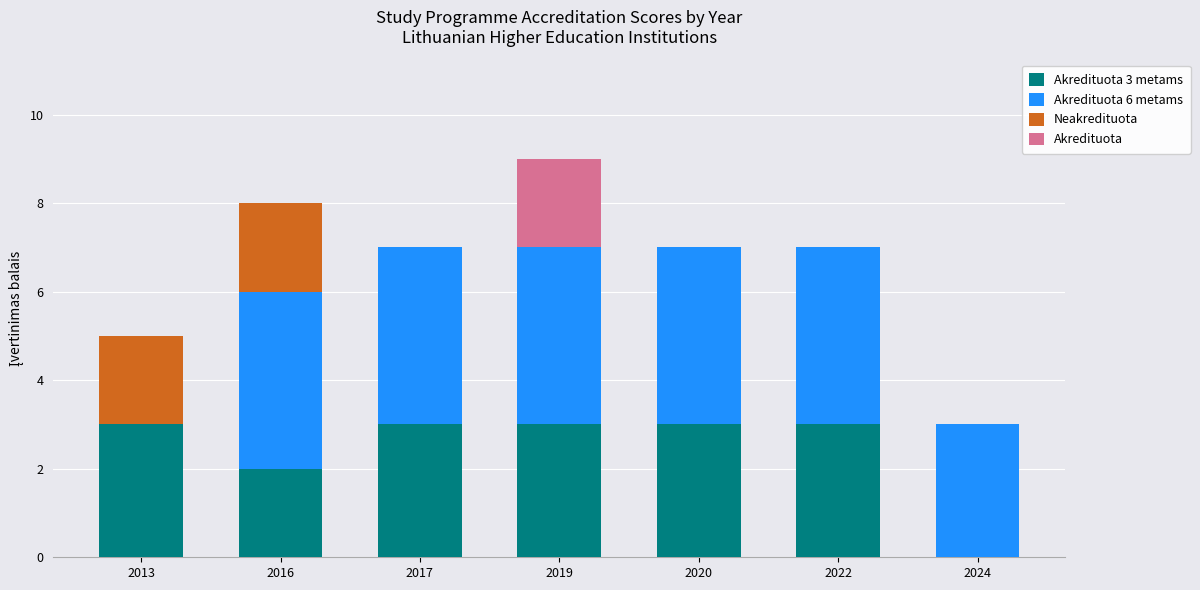

At which category is the sum across all series the highest?

2019